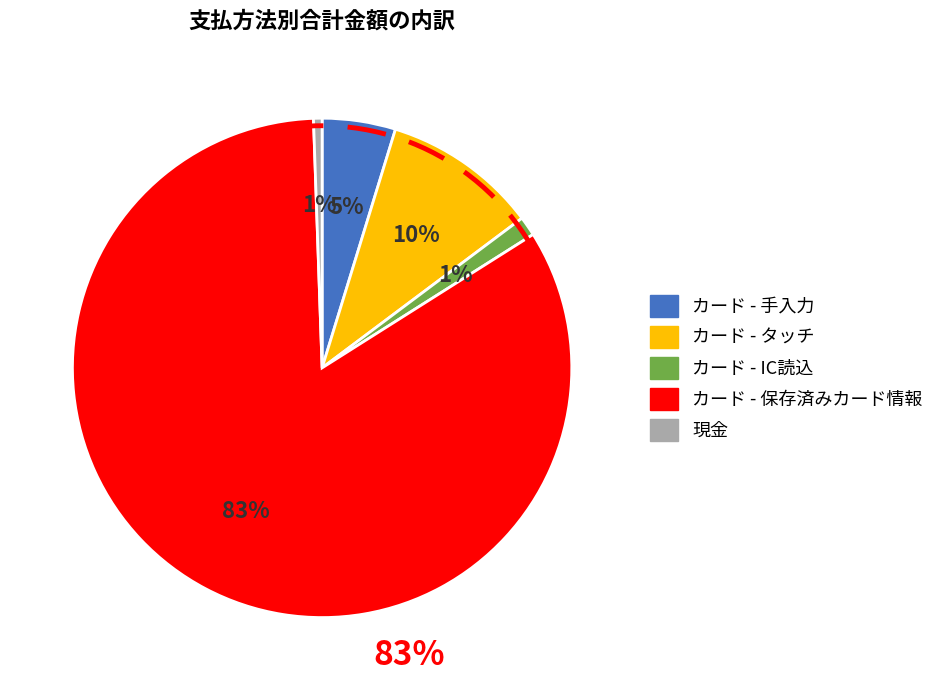

Is the sum of その他 and カード - IC読込 greater than half?

No